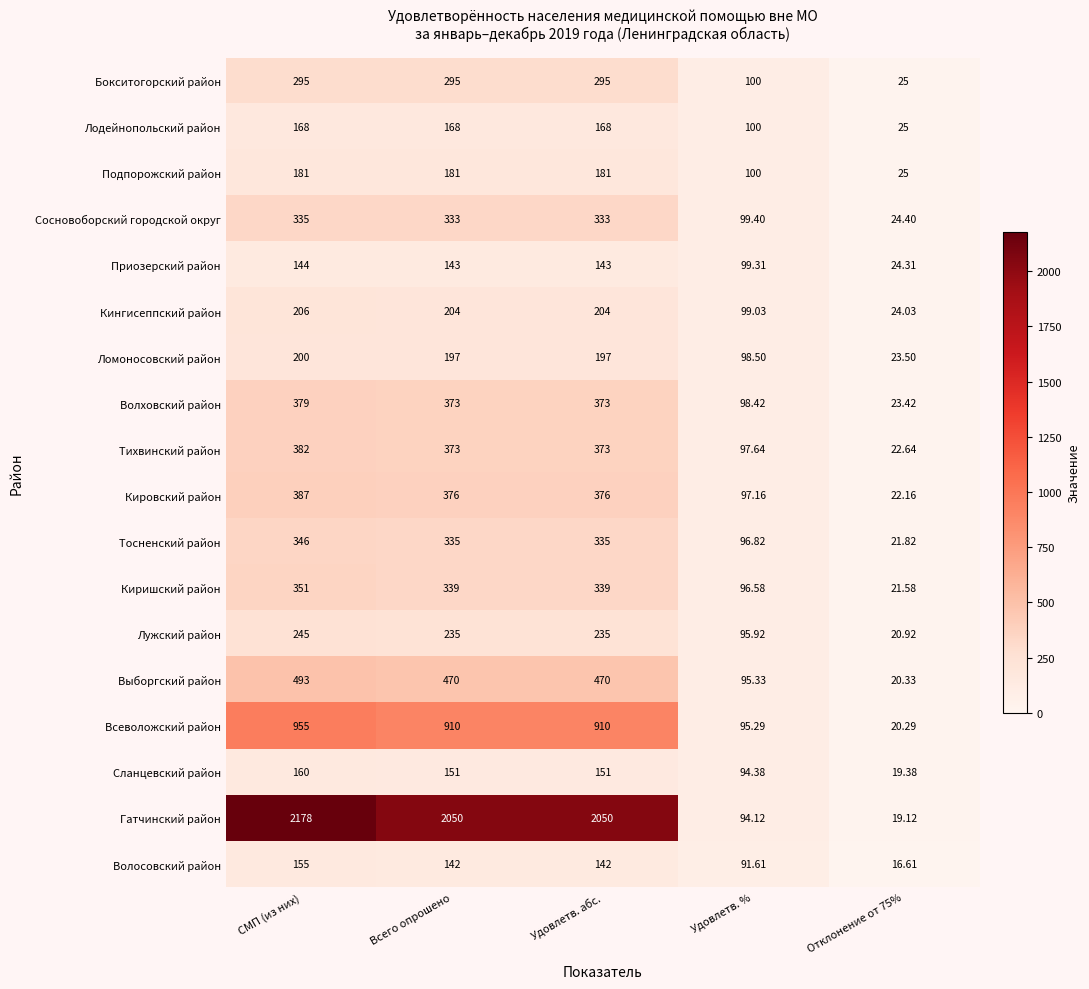

Which series has the largest range (max minus min)?

Гатчинский район